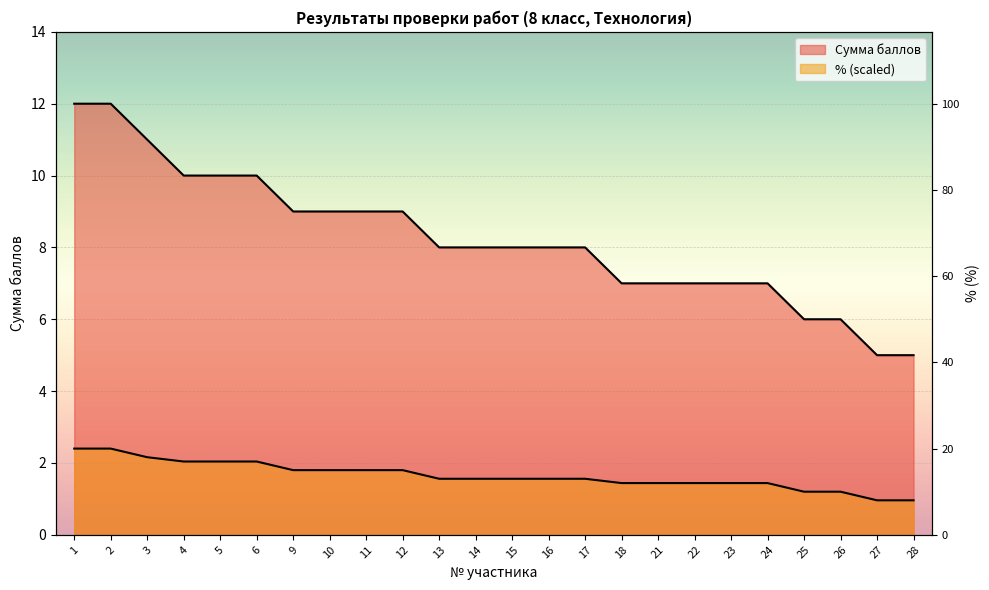

At which category is the sum across all series the highest?

1